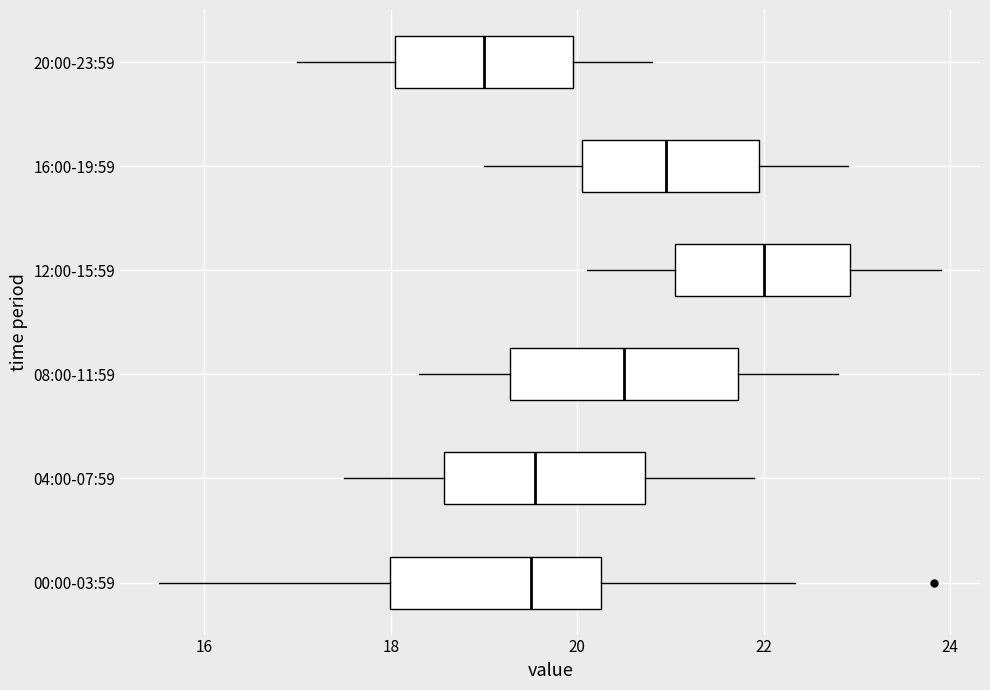

Which box's median line is the furthest to the right?

12:00-15:59